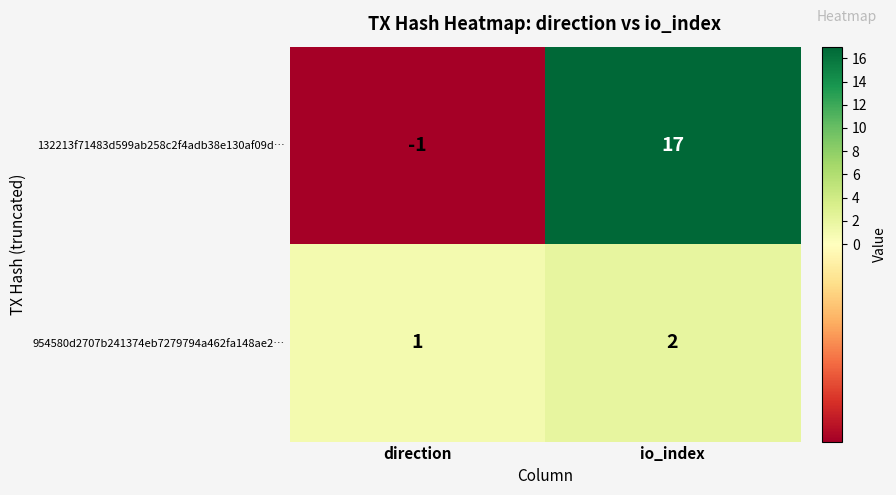

List the series in order of their overall mean, highest first.

132213f71483d599ab258c2f4adb38e130af09d…, 954580d2707b241374eb7279794a462fa148ae2…